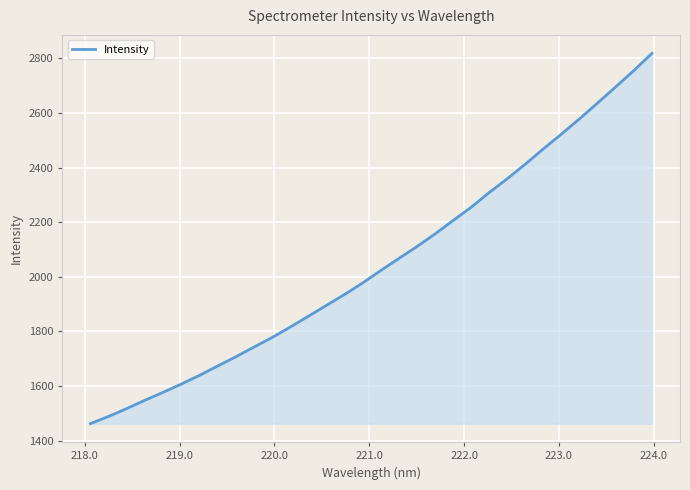

Does the chart display data point markers on the line(s)?

No